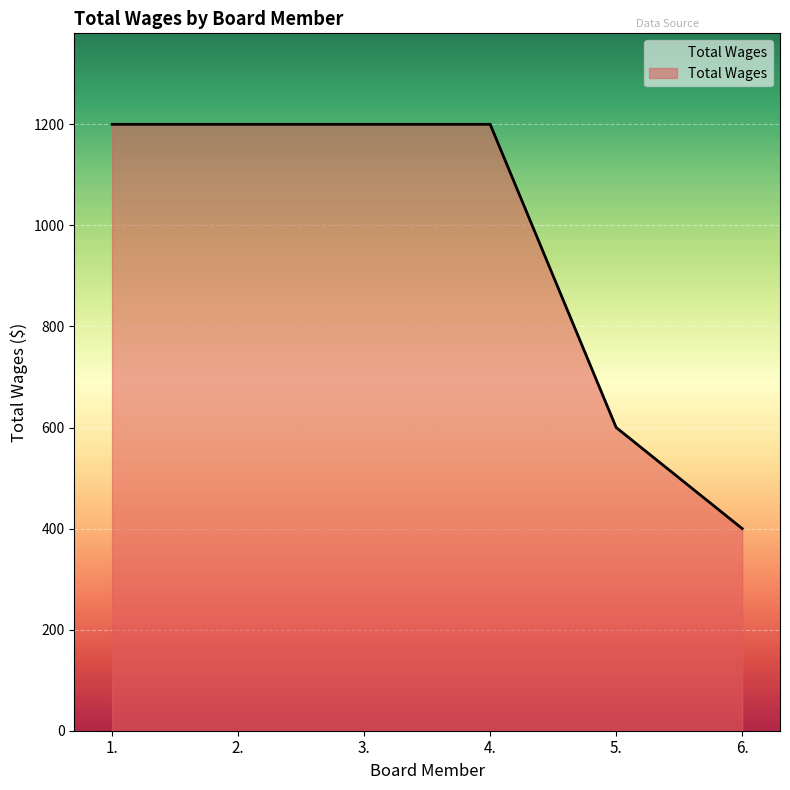

Count the number of data series in this chart.

1